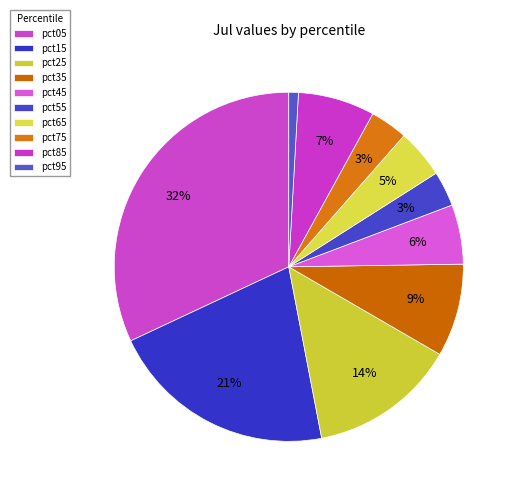

To the nearest percent, what percentage of the pie is pct55?

3%